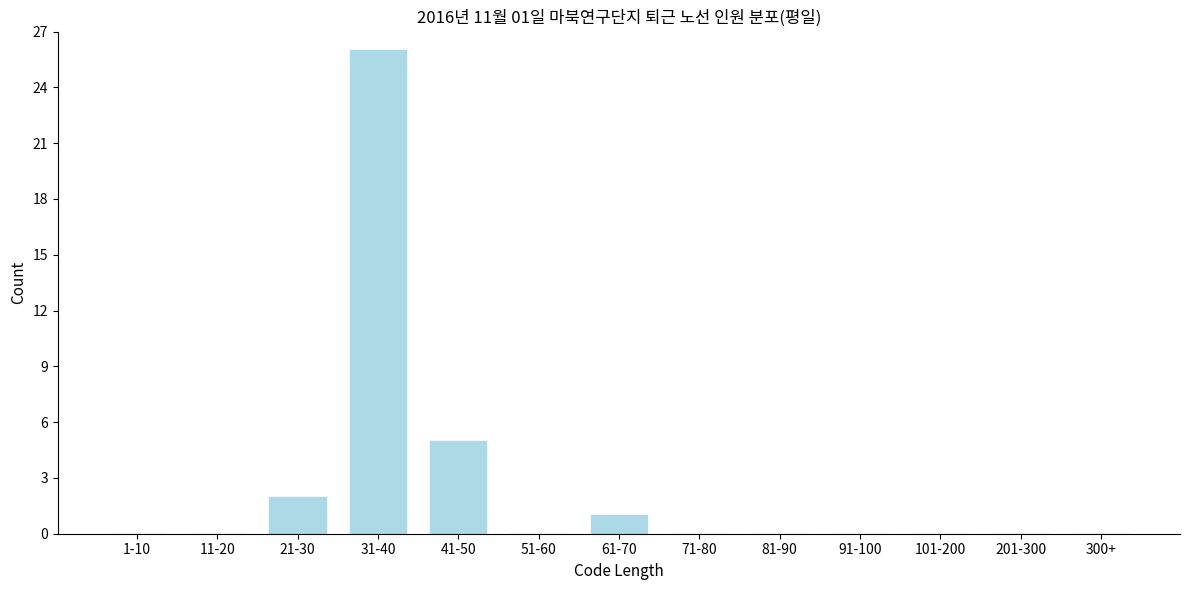

Reading left to right, transcribe all the data shown in this chart.

1-10=0	11-20=0	21-30=2	31-40=26	41-50=5	51-60=0	61-70=1	71-80=0	81-90=0	91-100=0	101-200=0	201-300=0	300+=0